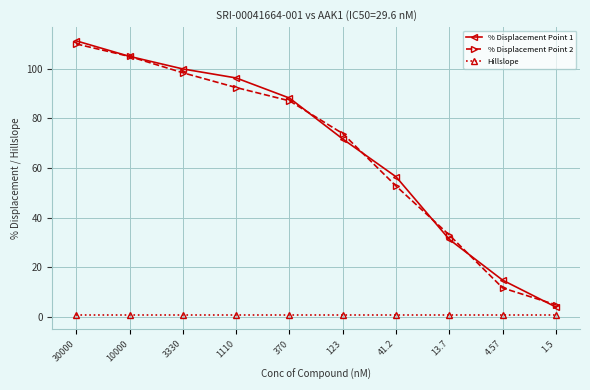

At how many categories does at least one series exceed 64?

6